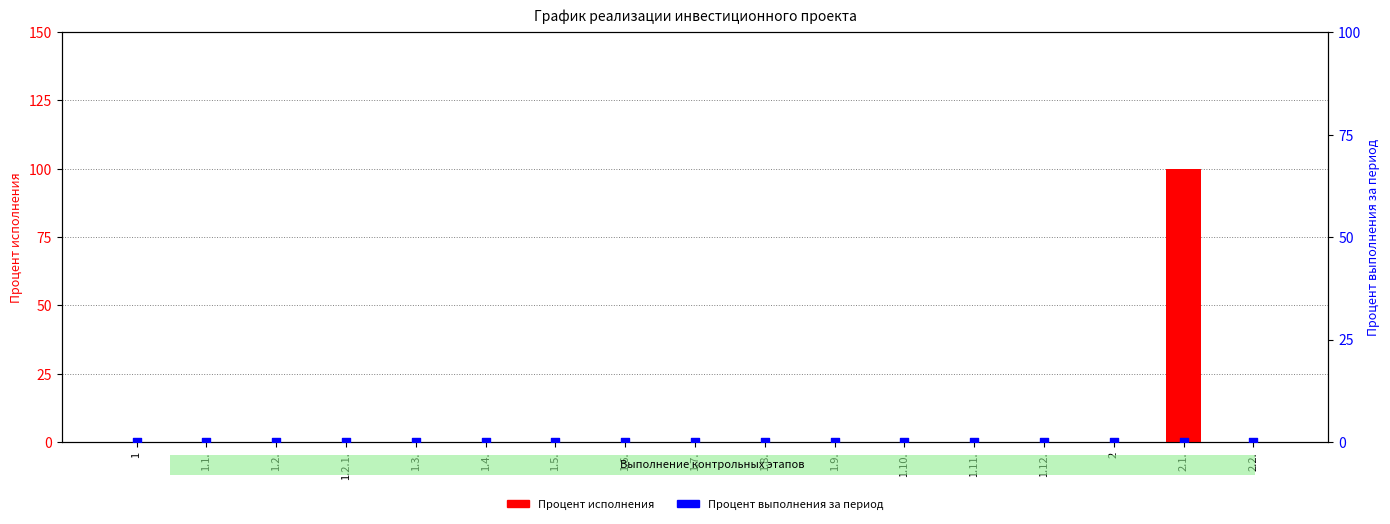

Which series has the widest spread of Y values?

Процент исполнения